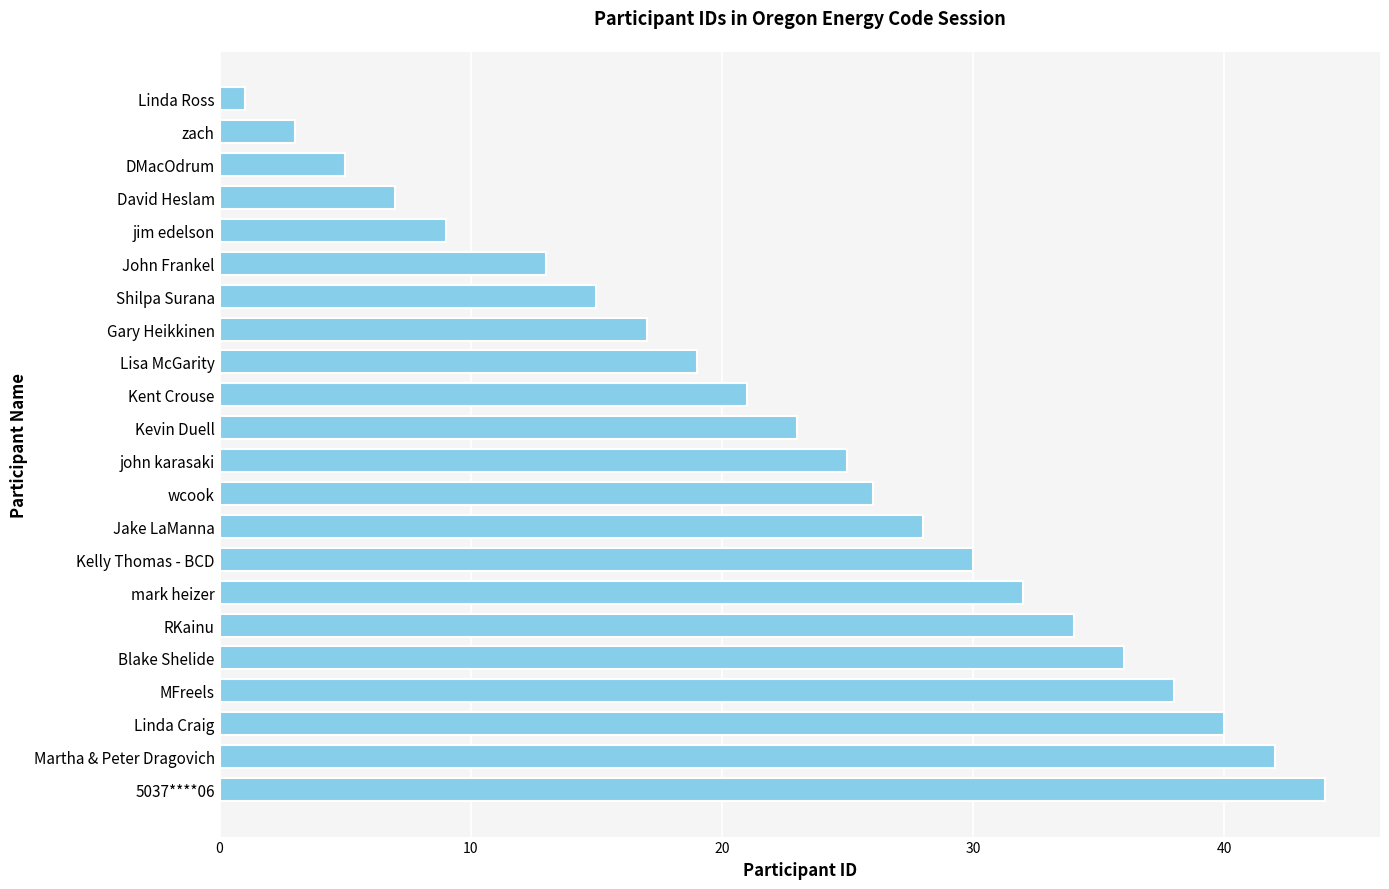

What is the smallest value displayed?

1